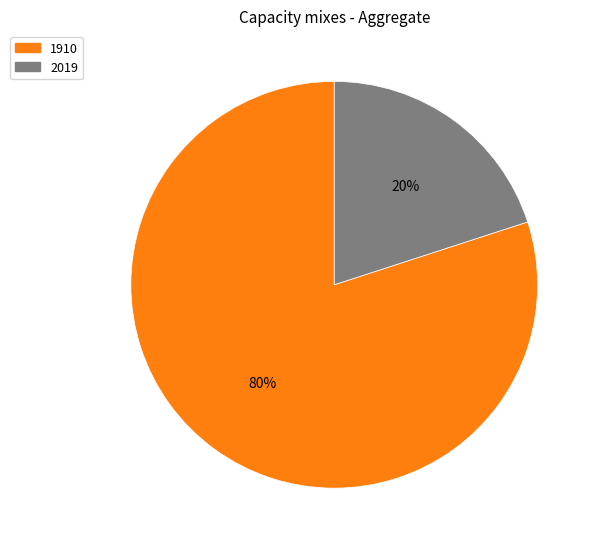

How many slices are in this pie chart?

2